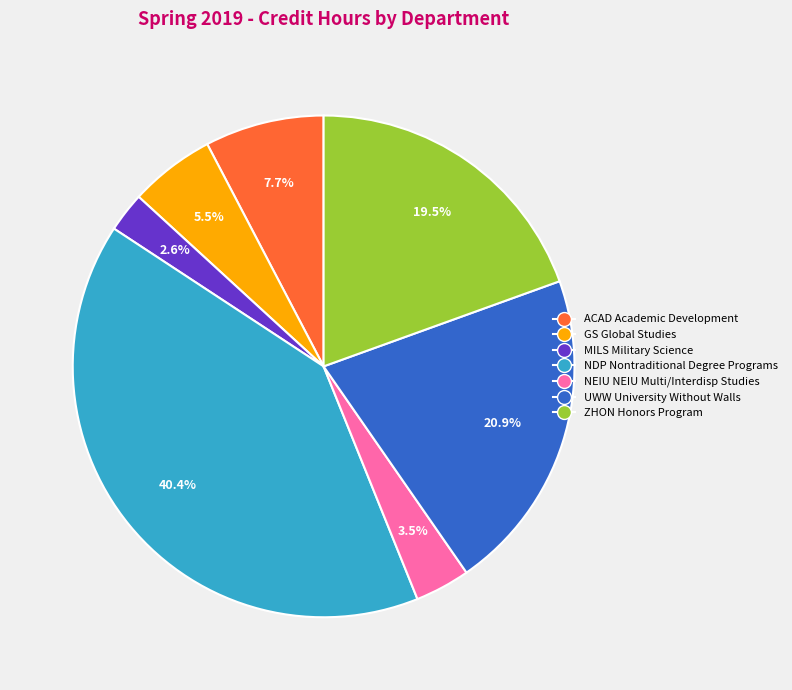

Does any single category account for the majority?

No